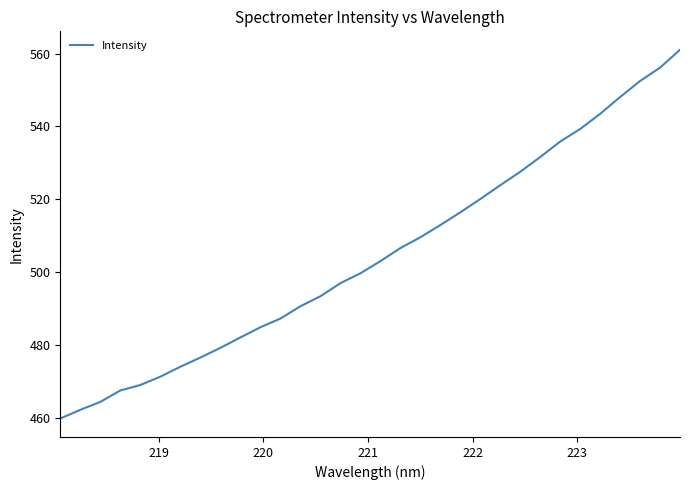

What is the greatest value displayed?

561.1